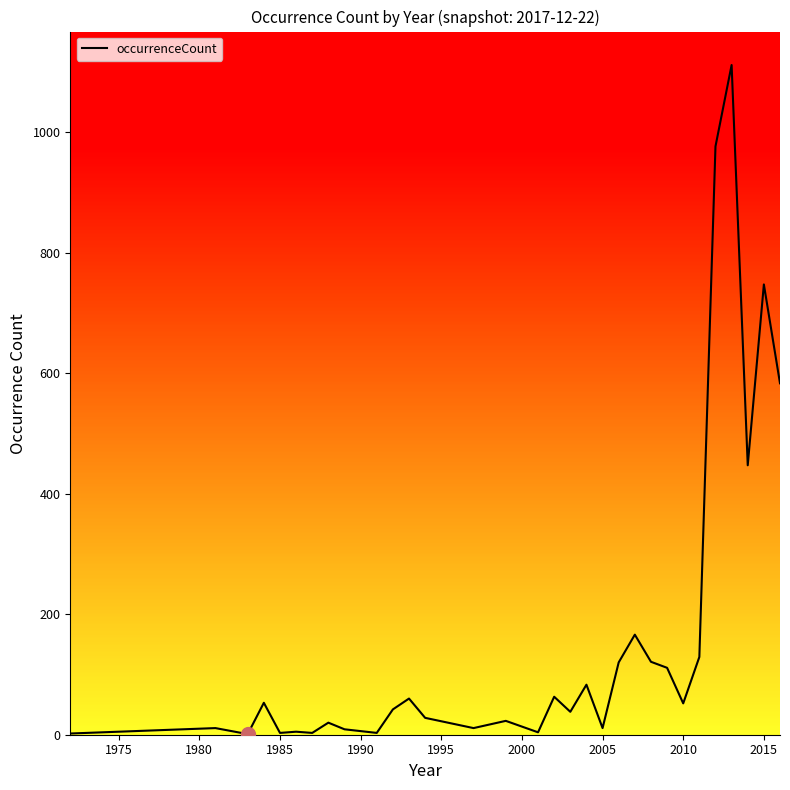

What is the maximum value shown in the chart?

1111